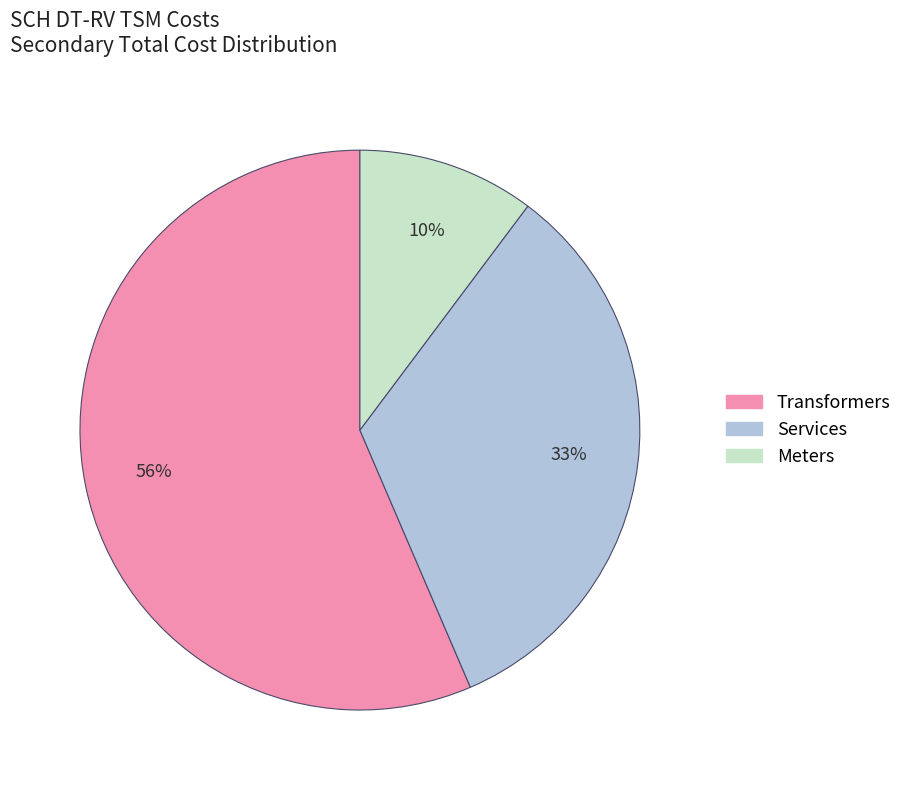

How many slices are in this pie chart?

3